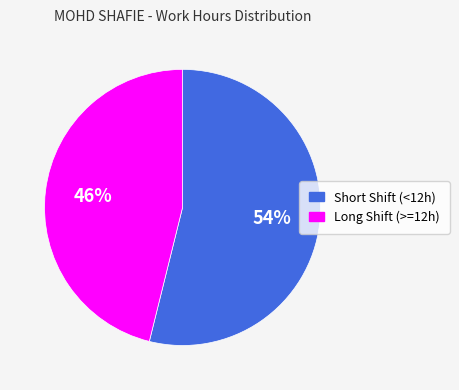

Combined, do Long Shift (>=12h) and Short Shift (<12h) account for over 50%?

Yes